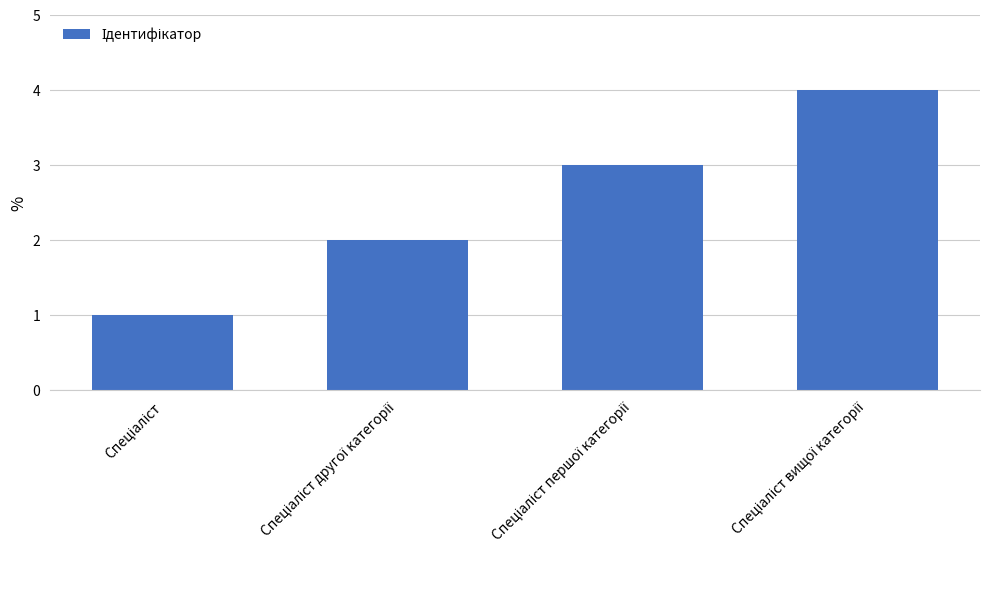

What is the sum of all values?

10